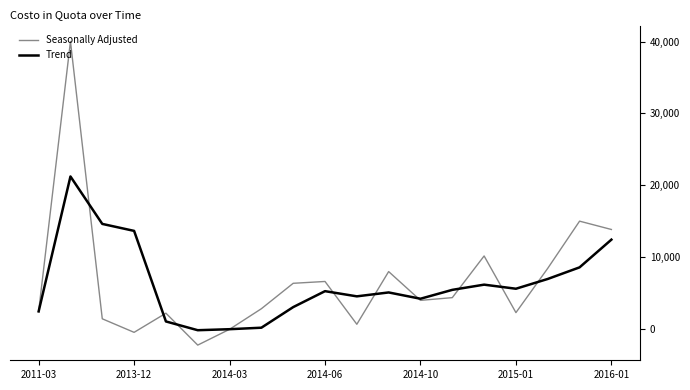

What are all the series names shown in the legend?

Seasonally Adjusted, Trend